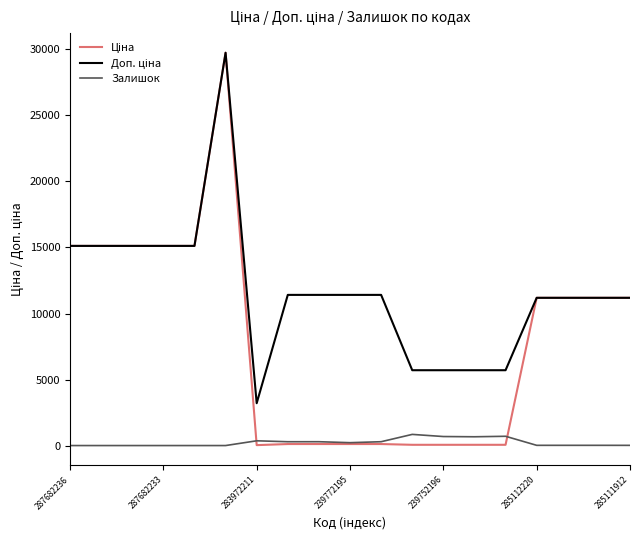

At which label is Доп. ціна closest to 16476?

287682236